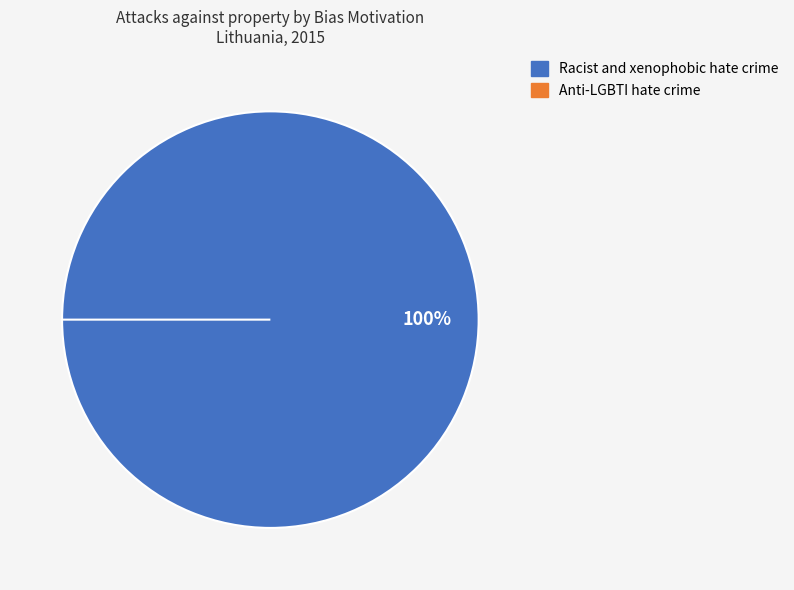

How many slices are in this pie chart?

2